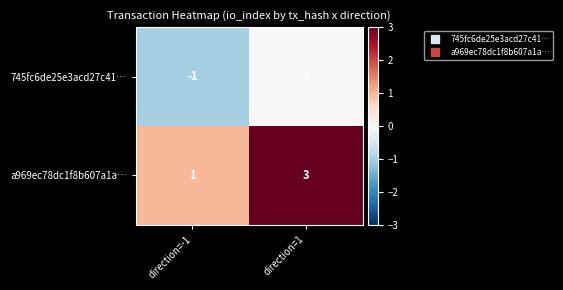

What is the spread (max minus min) of values at direction=1?

3